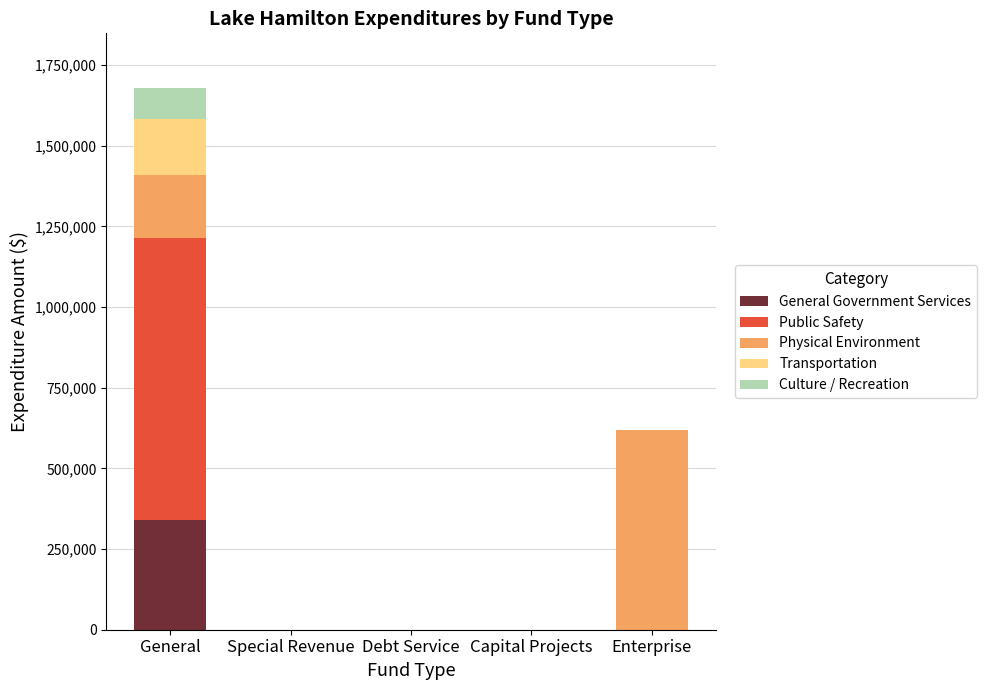

What is the sum of all General Government Services values?

339694